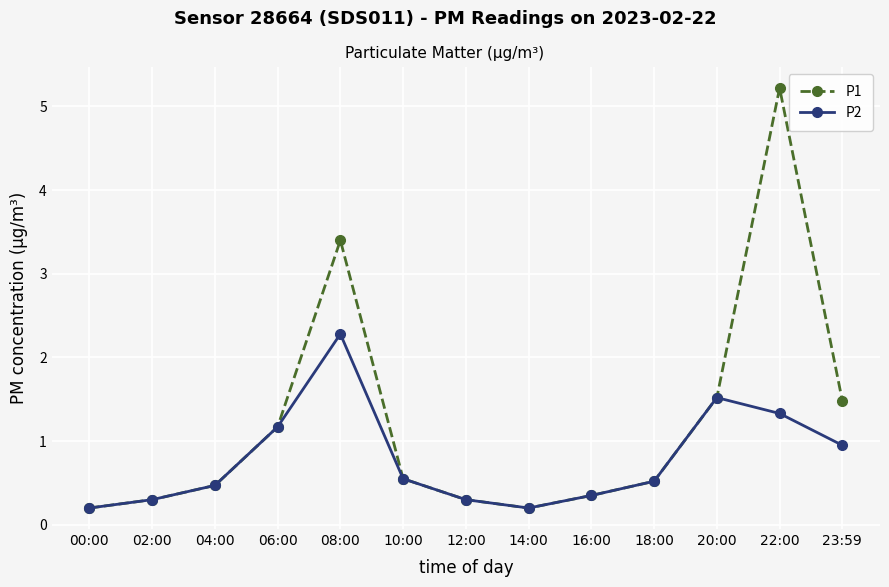

Which category has the highest value in the P2 series?

08:00